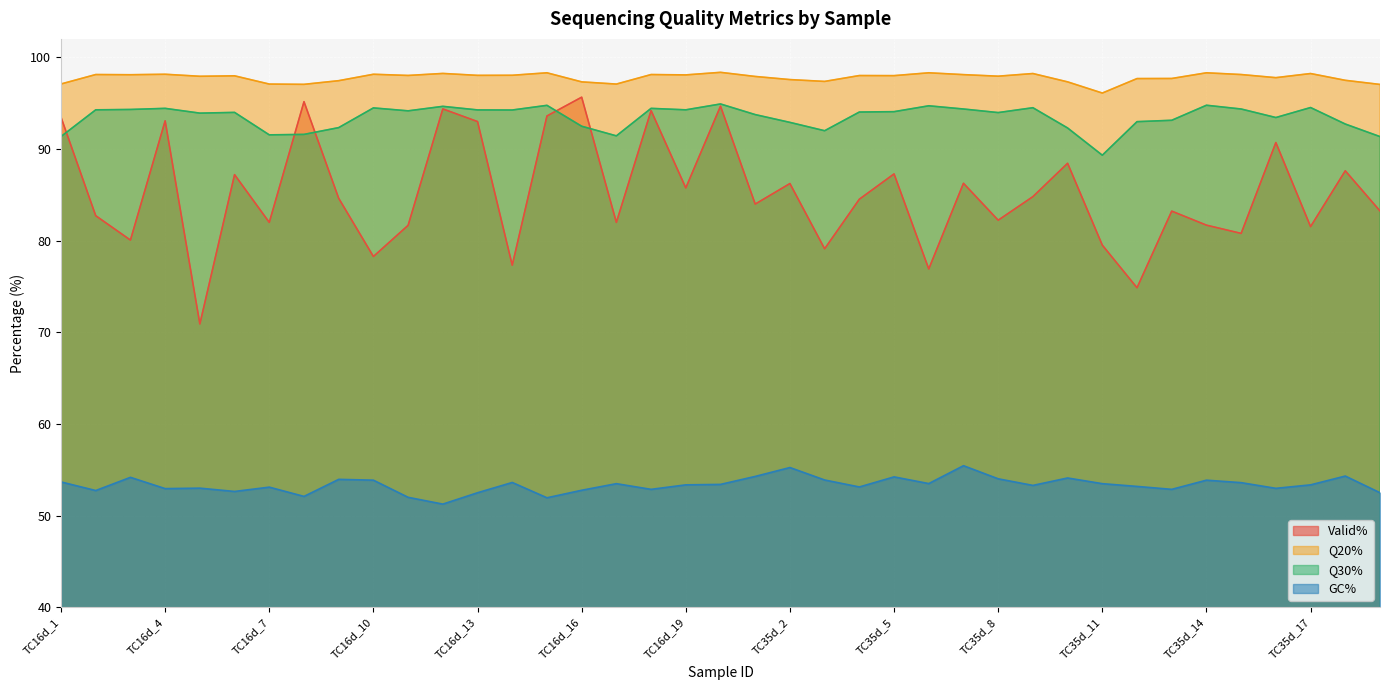

Rank the series at TC16d_3 from highest to lowest value.

Q20%, Q30%, Valid%, GC%